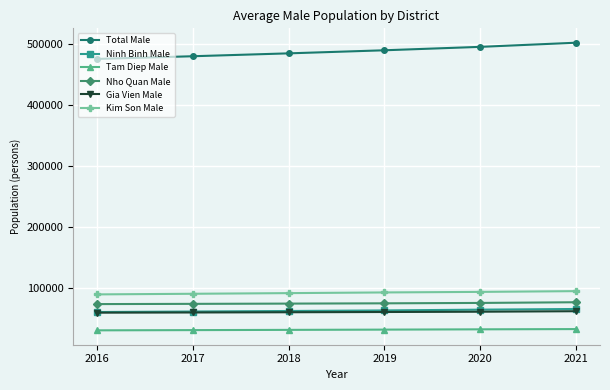

How many data points does each series have?

6